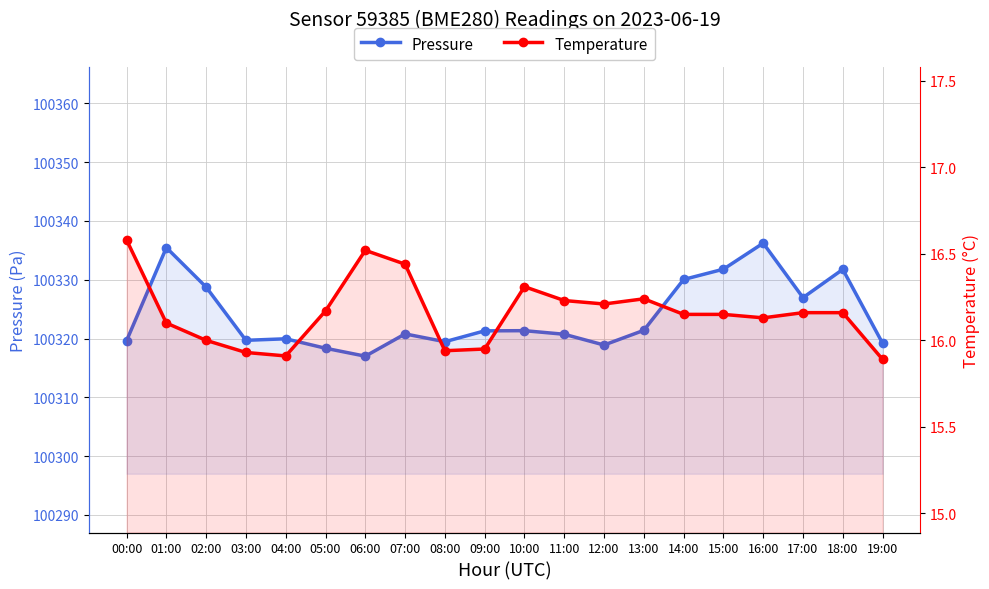

Reading left to right, transcribe all the data shown in this chart.

Pressure: 100319.6	100335.5	100328.8	100319.7	100320.0	100318.4	100317.0	100320.8	100319.5	100321.3	100321.3	100320.7	100318.9	100321.4	100330.1	100331.8	100336.2	100327.0	100331.8	100319.2
Temperature: 16.6	16.1	16.0	15.9	15.9	16.2	16.5	16.4	15.9	15.9	16.3	16.2	16.2	16.2	16.1	16.1	16.1	16.2	16.2	15.9